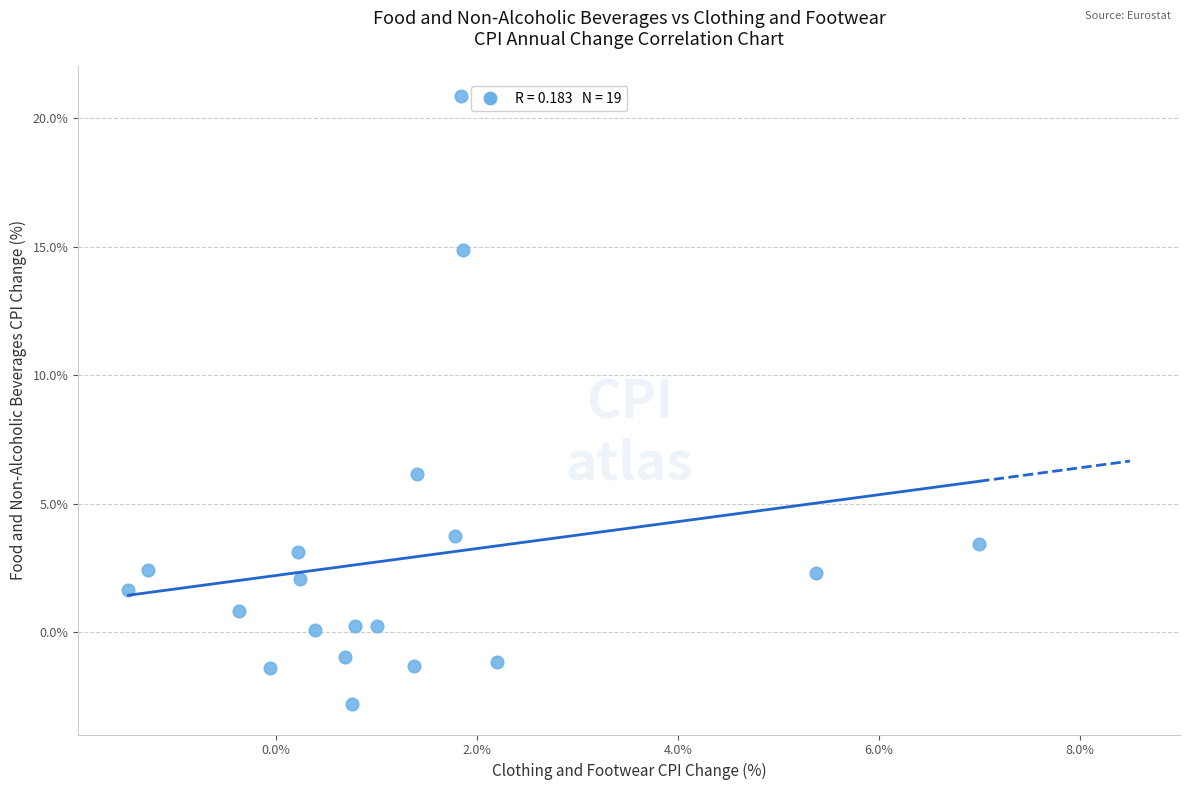

What is the range of X values (max minus min)?

8.5